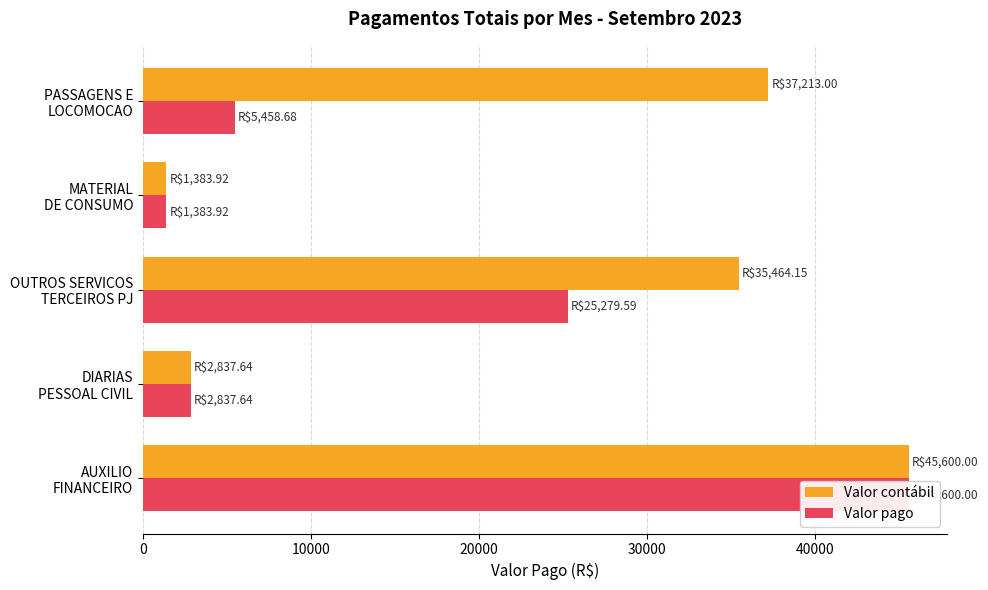

Which series has the largest range (max minus min)?

Valor contábil